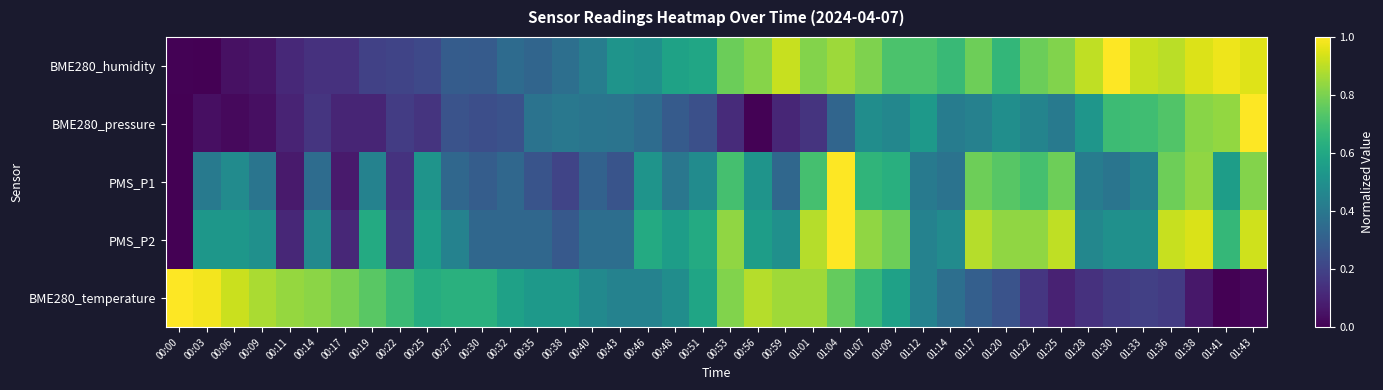

Which label corresponds to the largest value in the chart?

01:30